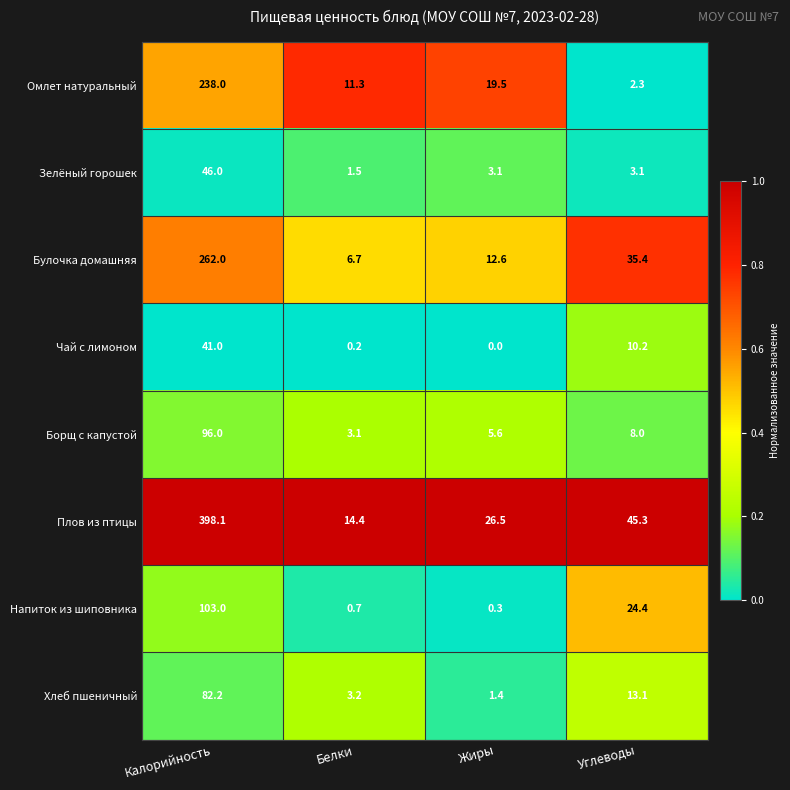

What is the difference between the highest and lowest values at Белки?

14.2